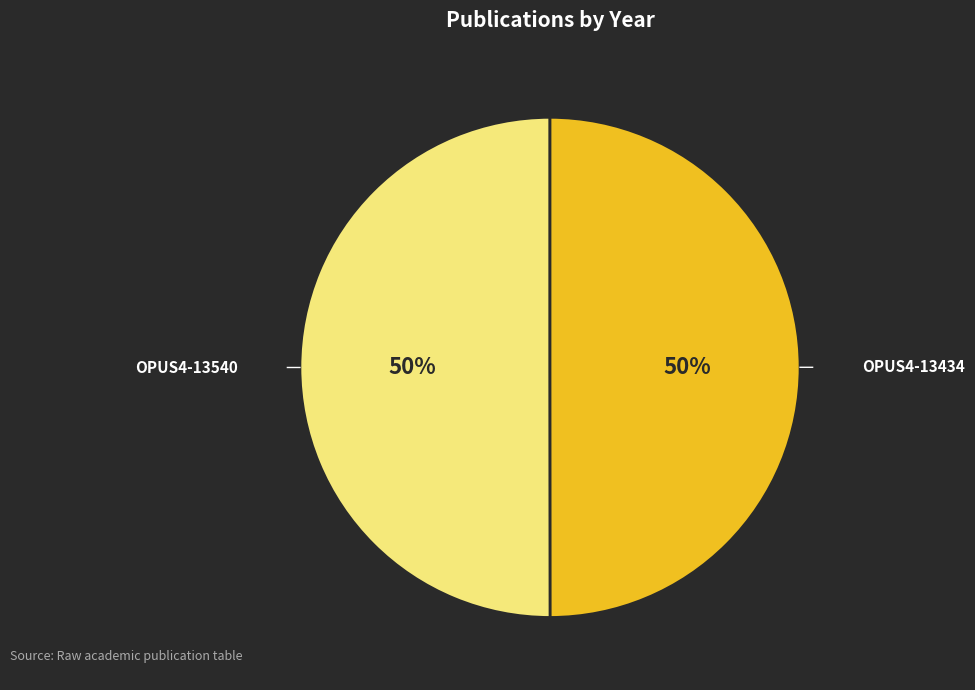

To the nearest percent, what percentage of the pie is OPUS4-13434?

50%